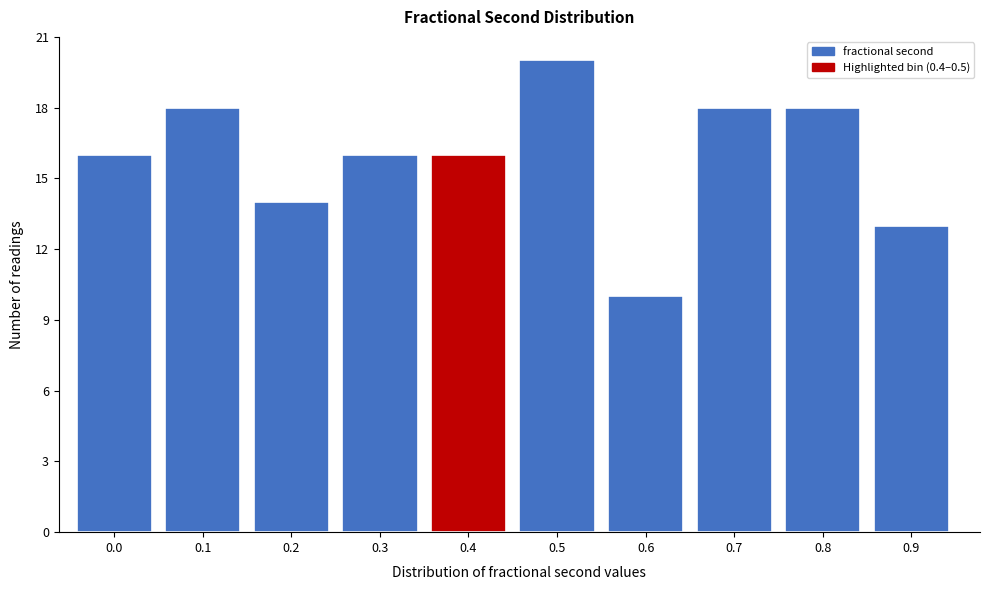

Reading left to right, list all the values displayed in this chart.

16	18	14	16	16	20	10	18	18	13